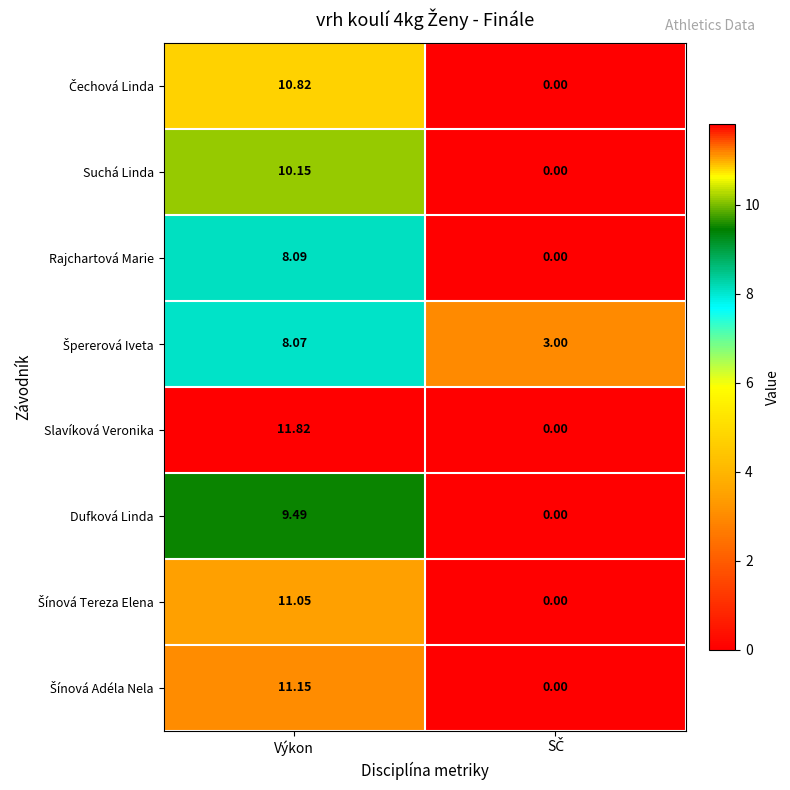

Which series has the widest spread of values?

Slavíková Veronika